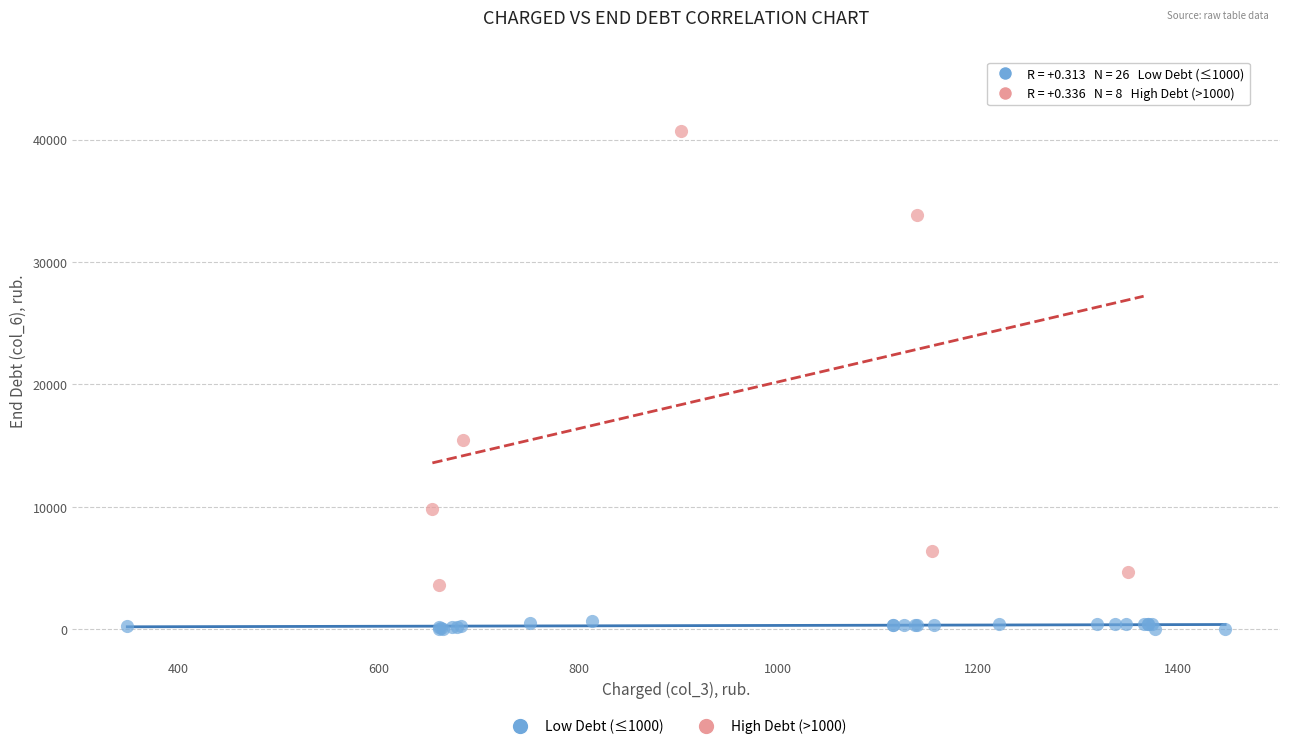

Which series reaches the maximum Y coordinate?

High Debt (>1000)